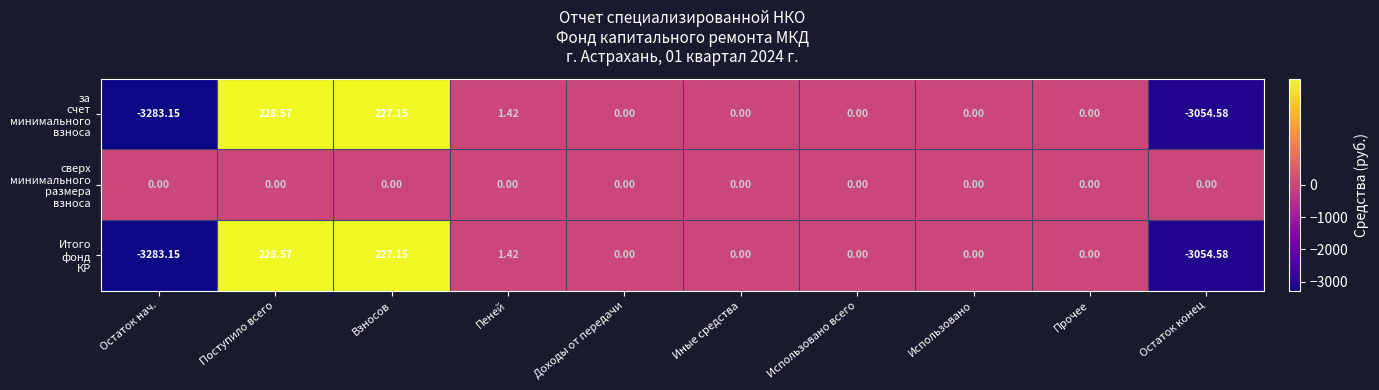

Which category has the highest value across all series?

Поступило всего